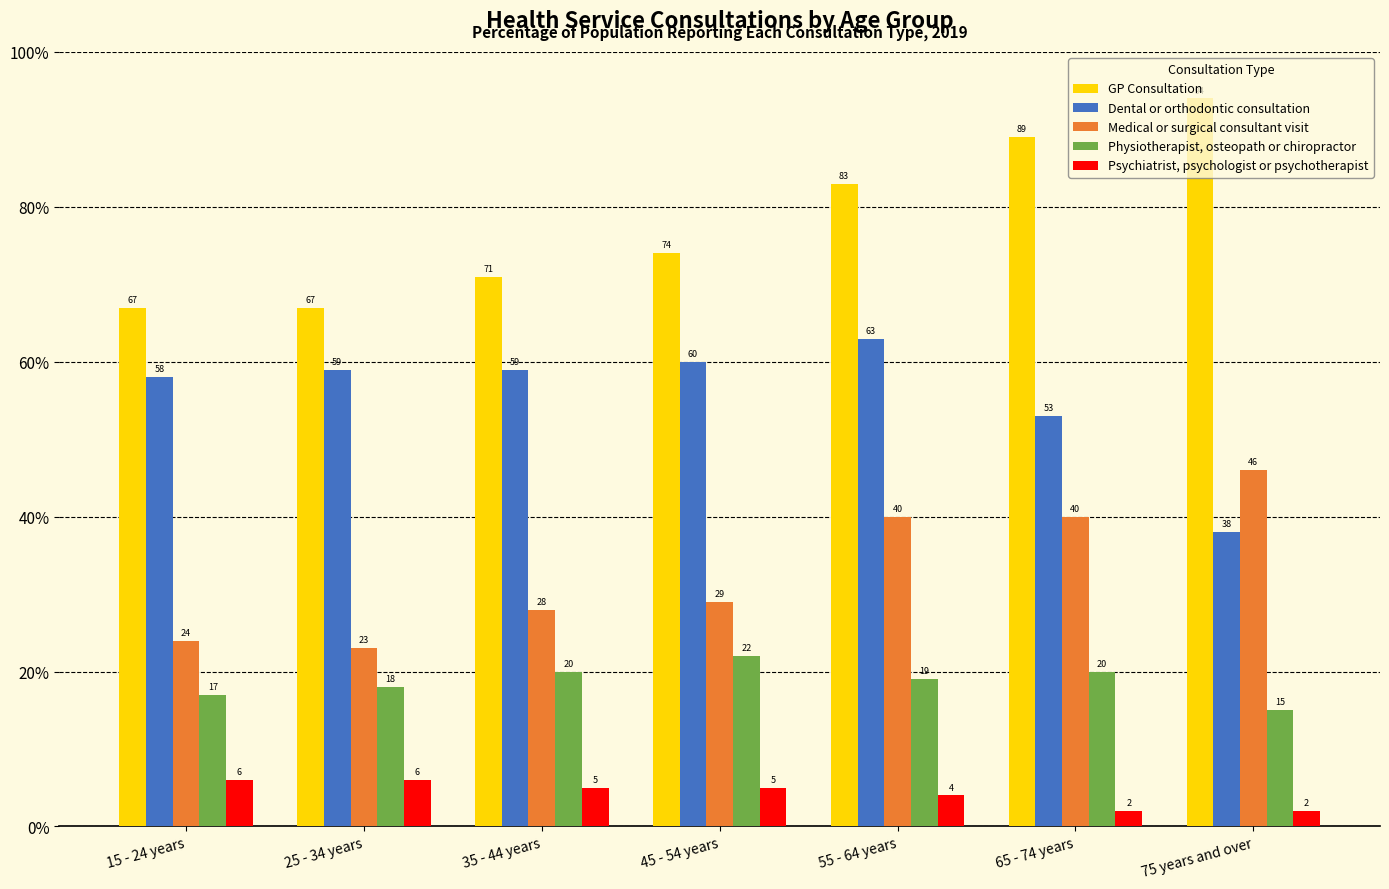

Which series has the largest total across all categories?

GP Consultation